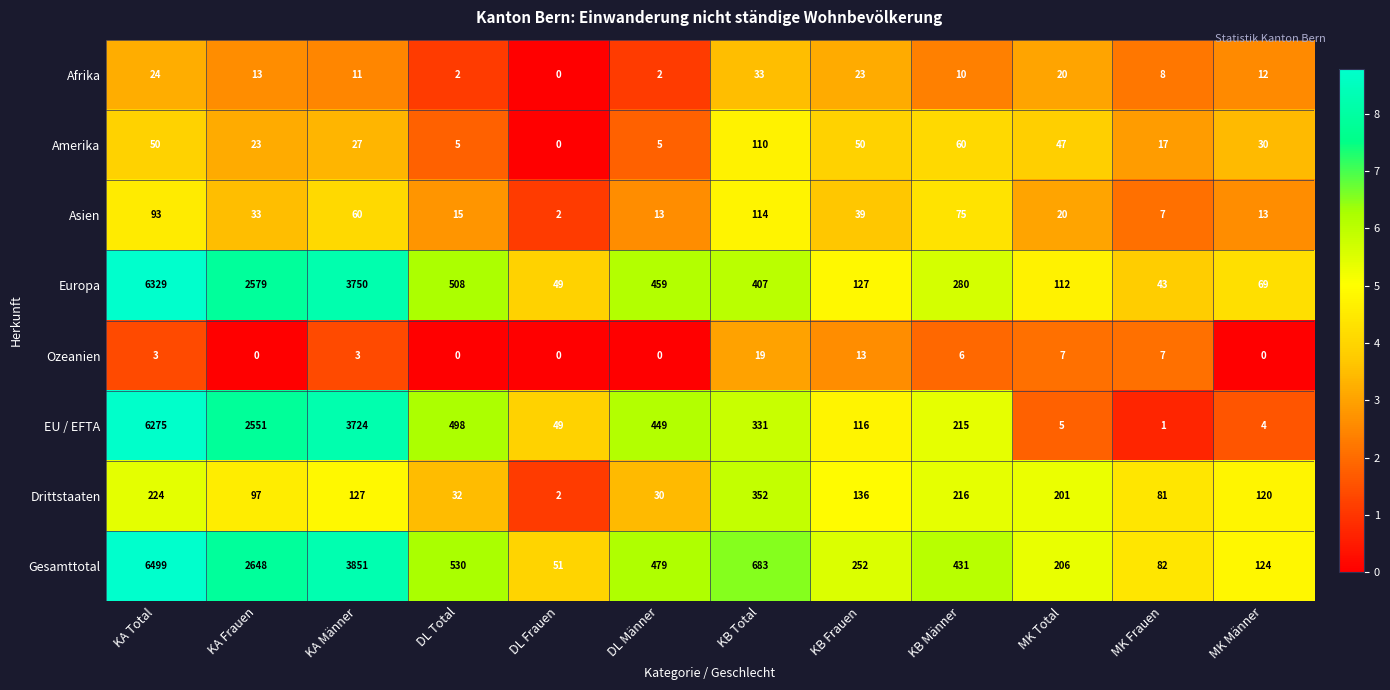

What is the sum of all Europa values?

14712